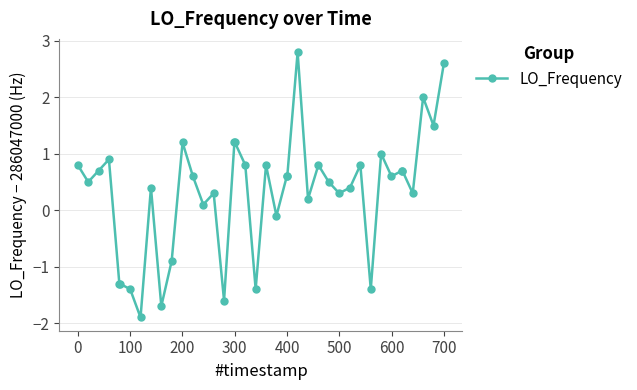

What is the greatest value displayed?

2.8